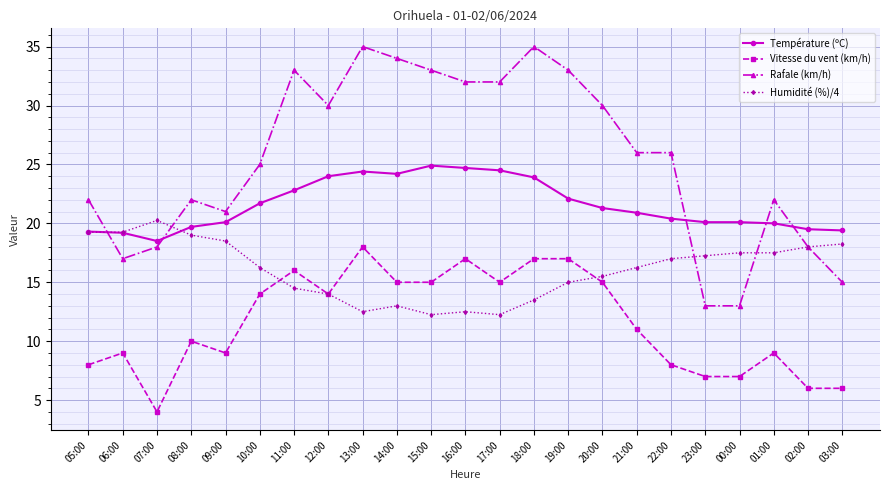

Is the value of Vitesse du vent (km/h) at 16:00 greater than the value of Humidité (%)/4 at 07:00?

No